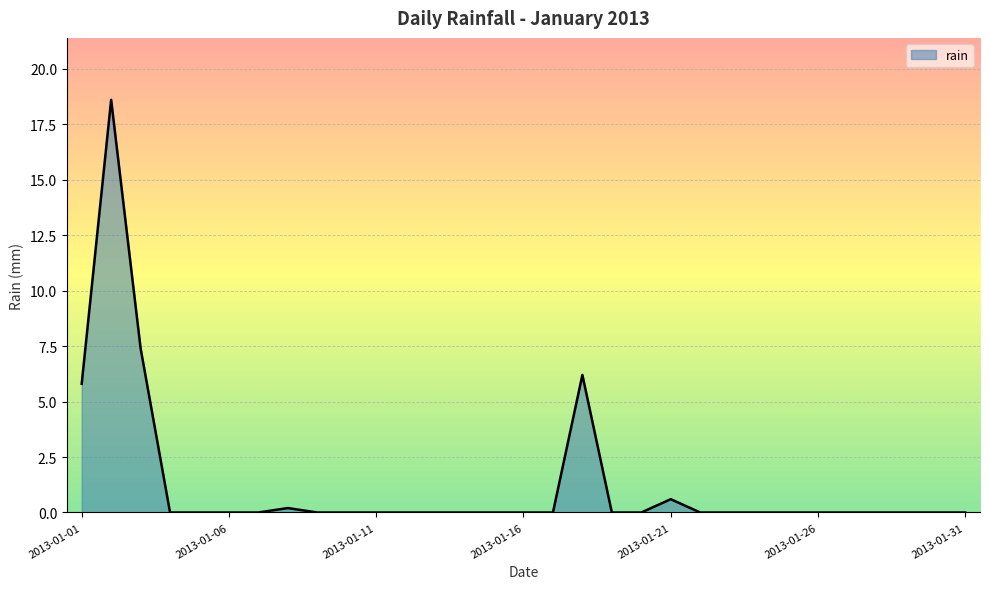

What is the difference between the maximum and minimum values?

18.6